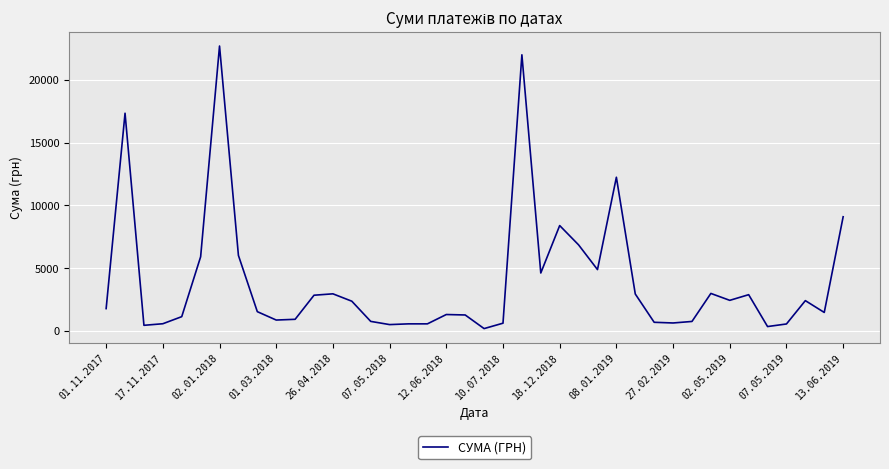

What is the difference between the maximum and minimum values?

22488.3